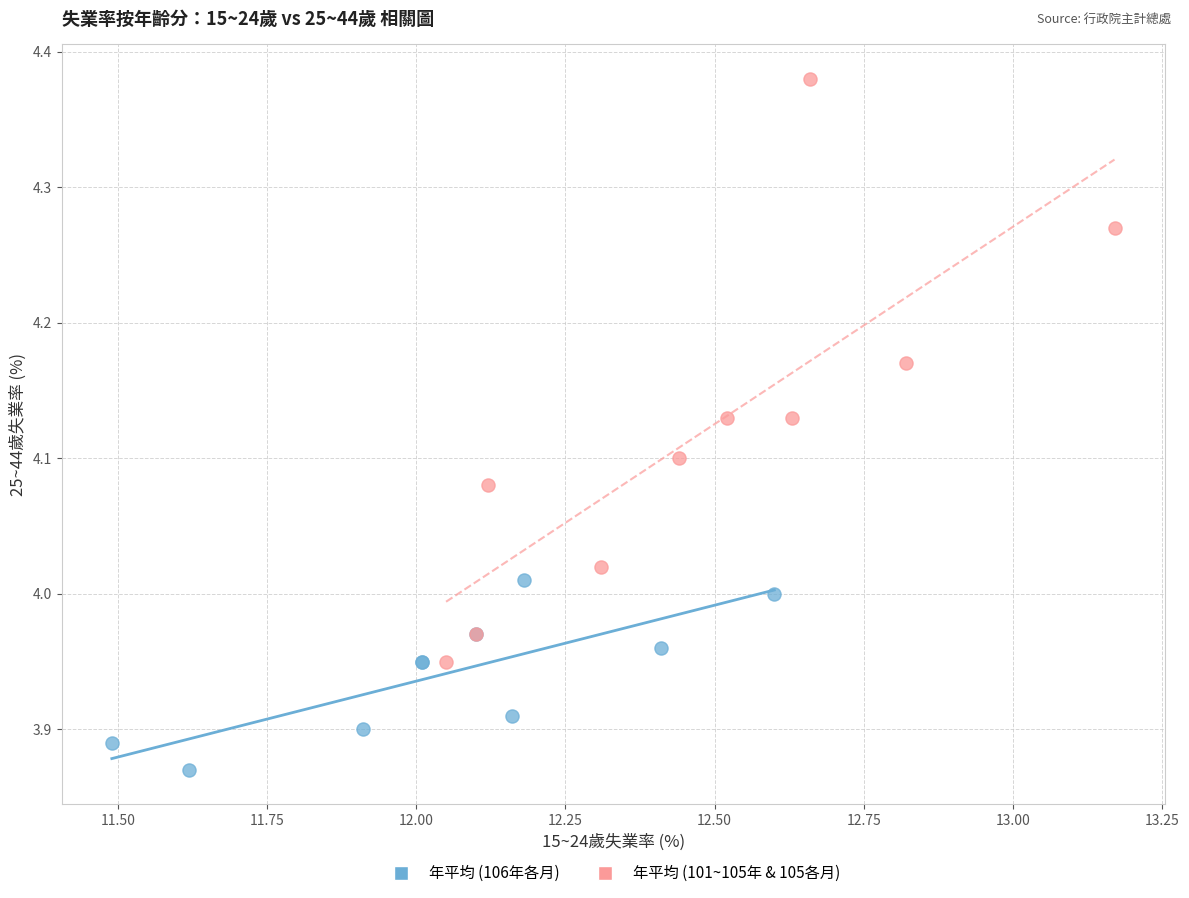

Which series has the largest Y range (max minus min)?

年平均 (101~105年 & 105各月)